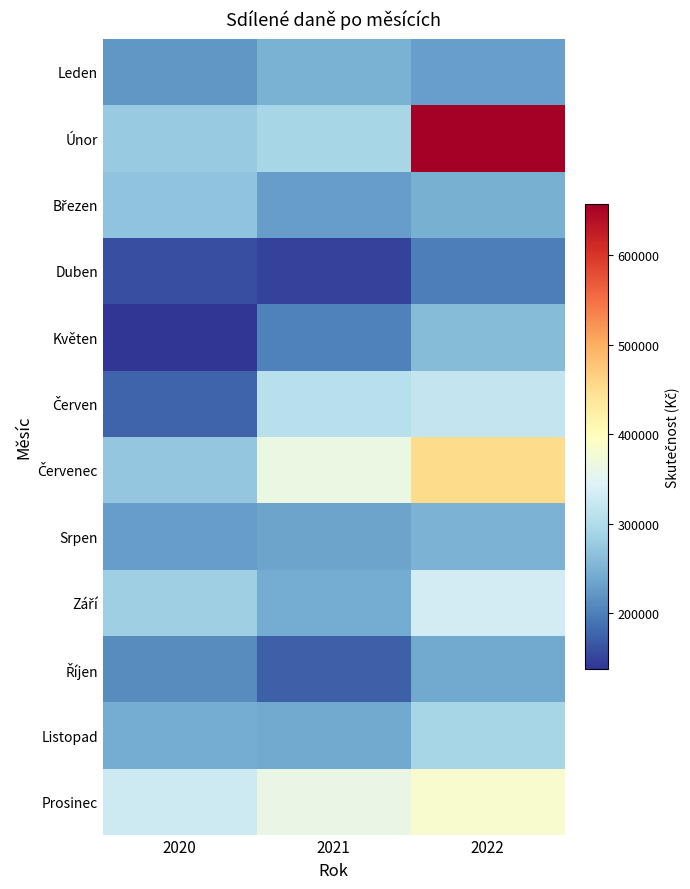

Rank the series by their maximum value, from highest to lowest.

Únor, Červenec, Prosinec, Září, Červen, Listopad, Březen, Květen, Srpen, Leden, Říjen, Duben